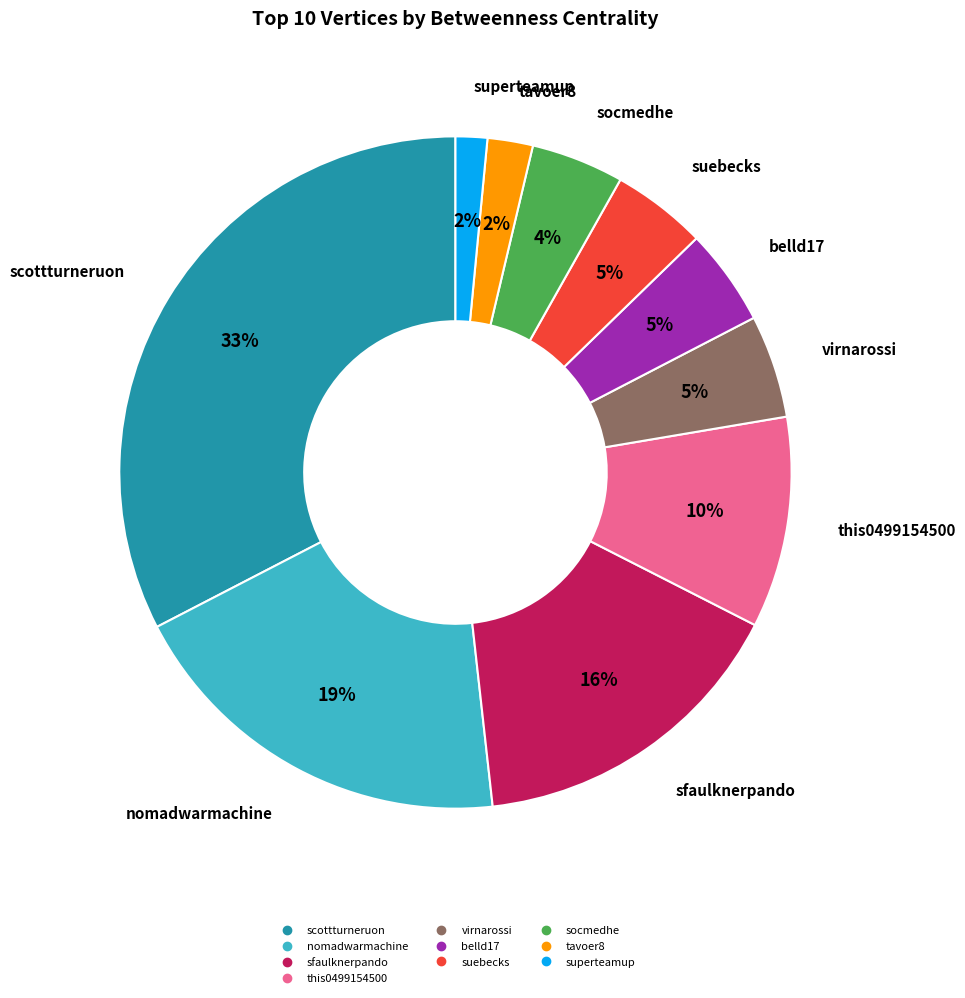

Is it true that nomadwarmachine is 19% of the pie?

True